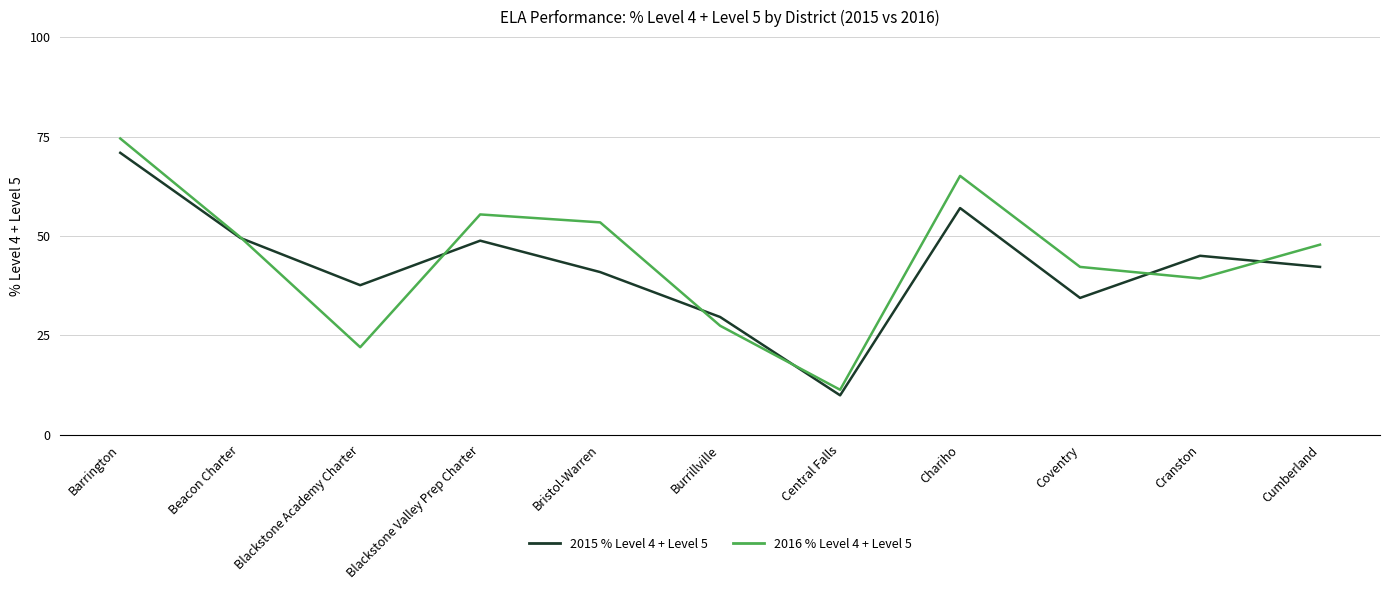

True or false: 2016 % Level 4 + Level 5 has more than 0 interior local peaks.

True